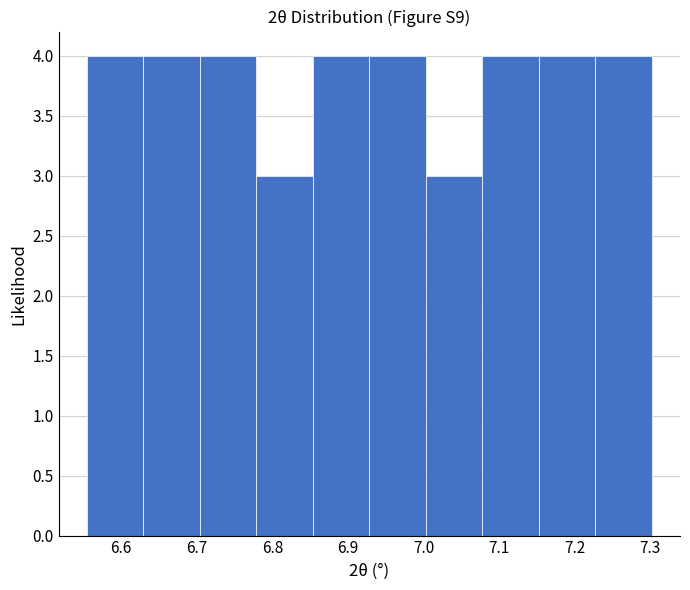

Reading left to right, list every bar in this chart as the range it spans on the x-axis followed by its height. Neither the bar edges nor the heights are printed on the chart, so give them approximately, as read against the axes.

6.55 to 6.63: 4
6.63 to 6.70: 4
6.70 to 6.78: 4
6.78 to 6.85: 3
6.85 to 6.93: 4
6.93 to 7.00: 4
7.00 to 7.08: 3
7.08 to 7.15: 4
7.15 to 7.23: 4
7.23 to 7.30: 4